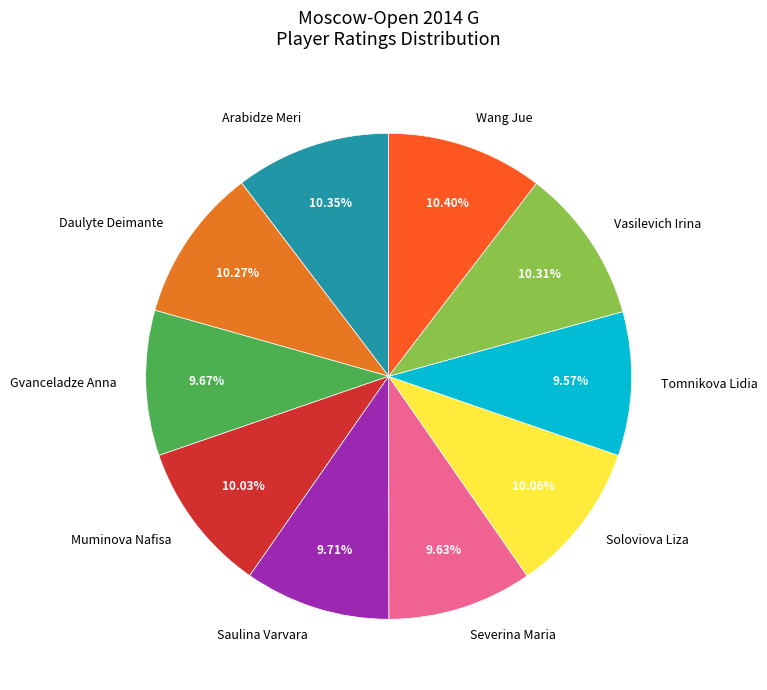

Does any single category account for the majority?

No